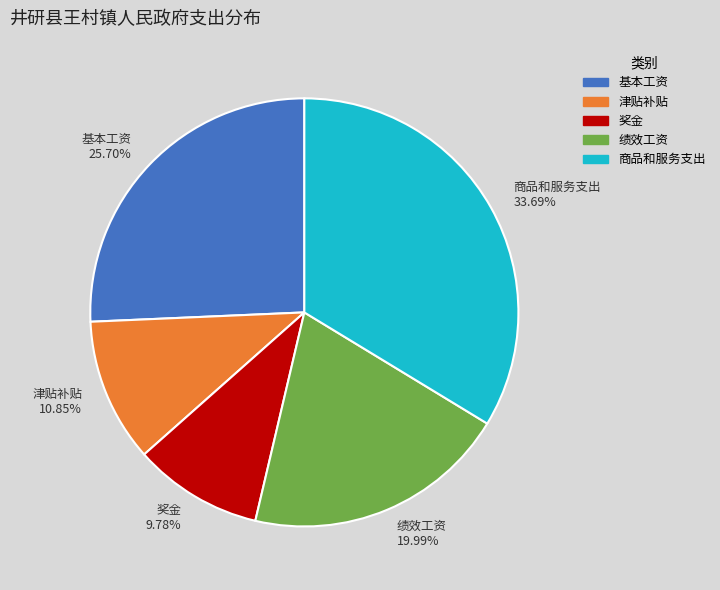

Which has a higher value, 基本工资 or 津贴补贴?

基本工资